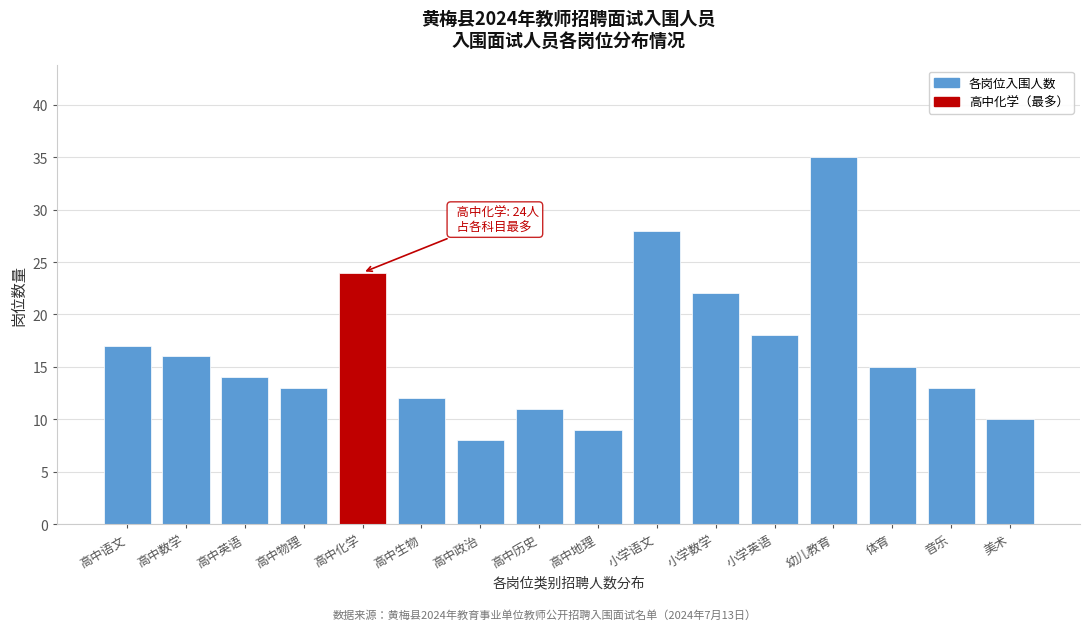

Reading left to right, transcribe all the data shown in this chart.

17	16	14	13	24	12	8	11	9	28	22	18	35	15	13	10